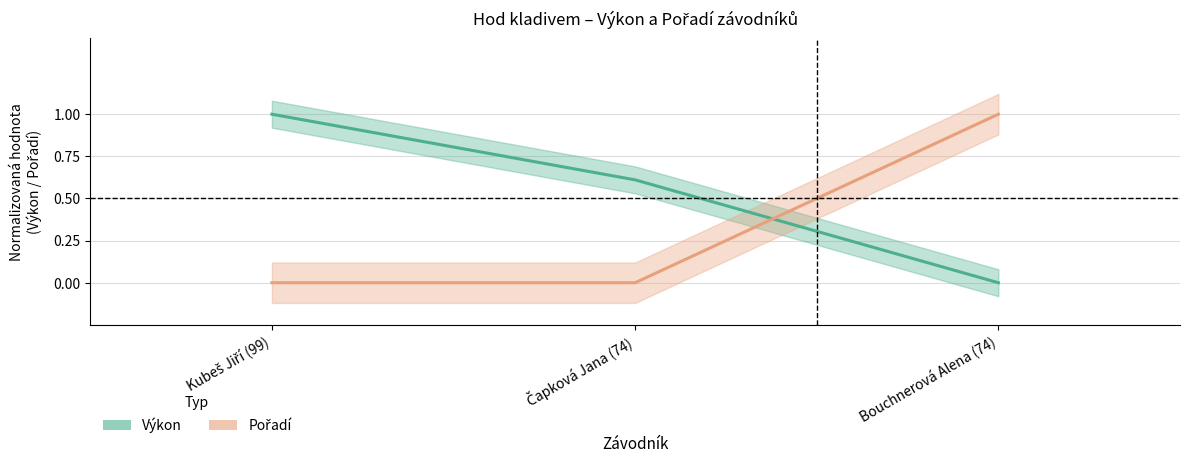

What is the greatest value displayed?

1.0